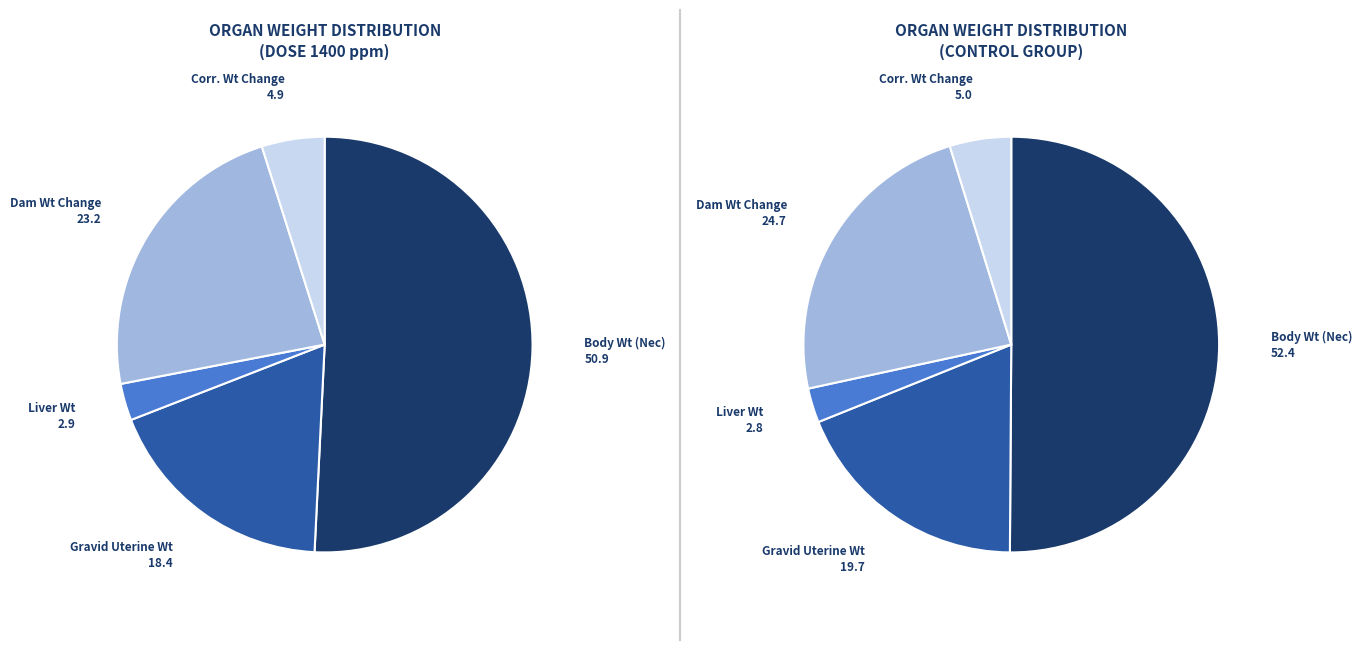

Rank the categories by value from lowest to highest.

Liver Weight, Corrected Weight Change, Gravid Uterine Weight, Dam Weight Change, Body Weight (Necropsy)